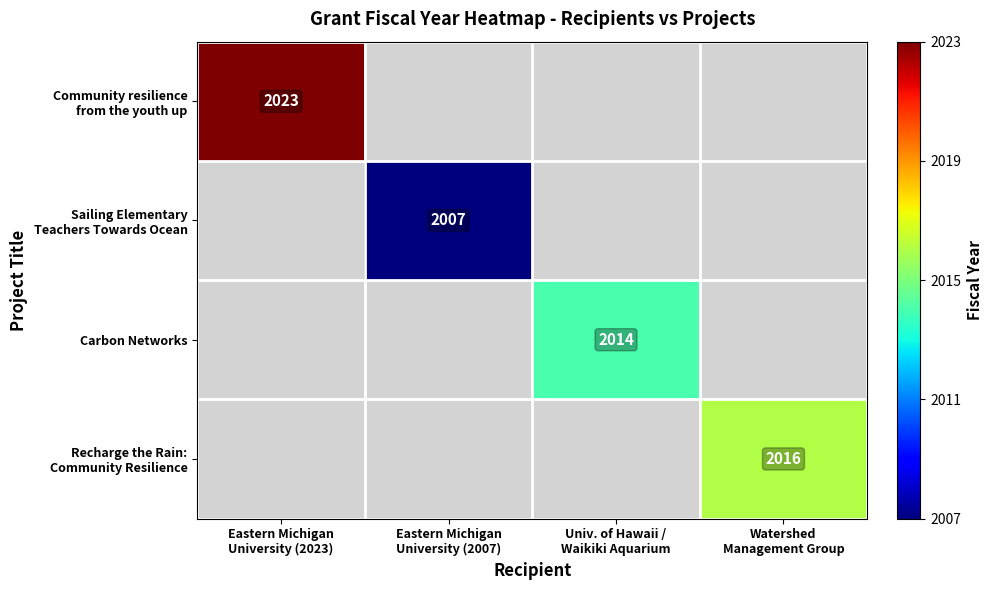

Which category has the lowest value across all series?

Eastern Michigan
University (2007)